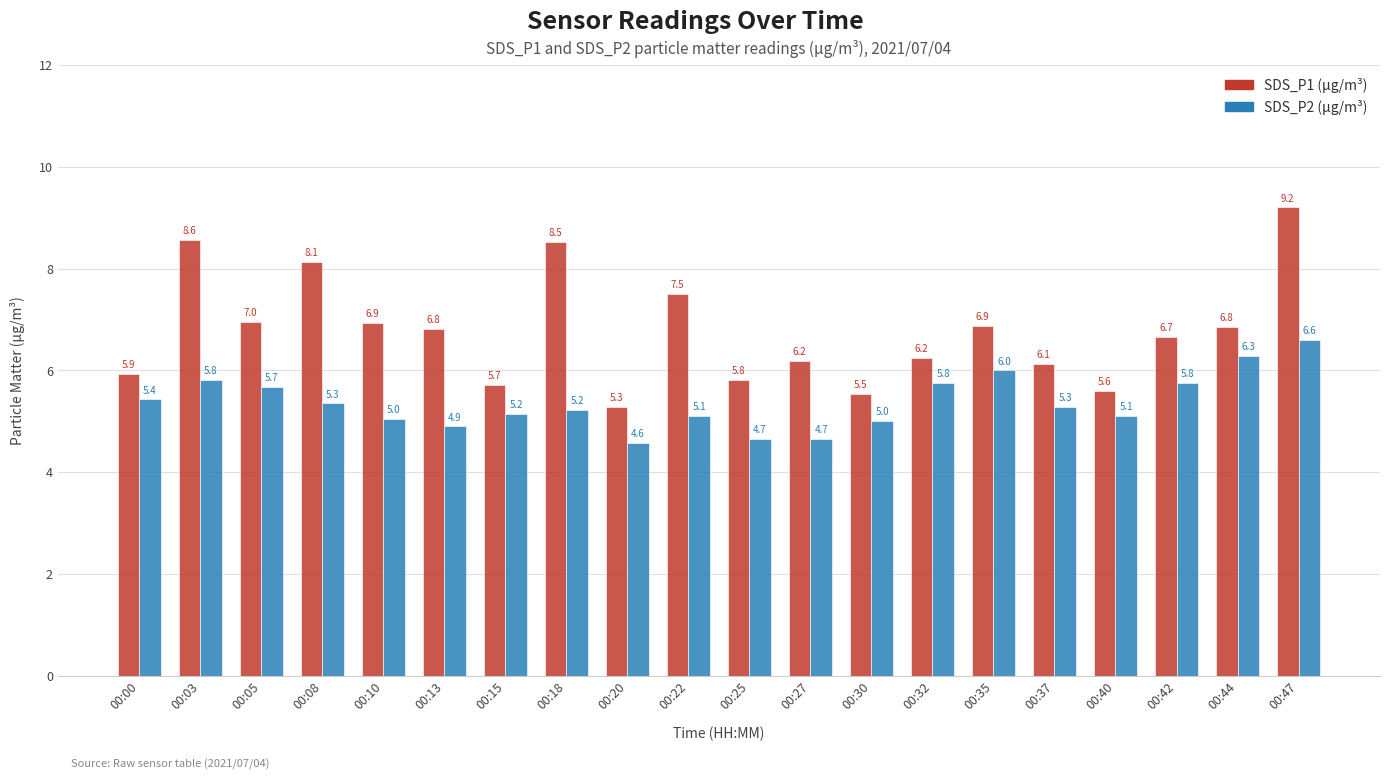

At which category is the sum across all series the highest?

00:47